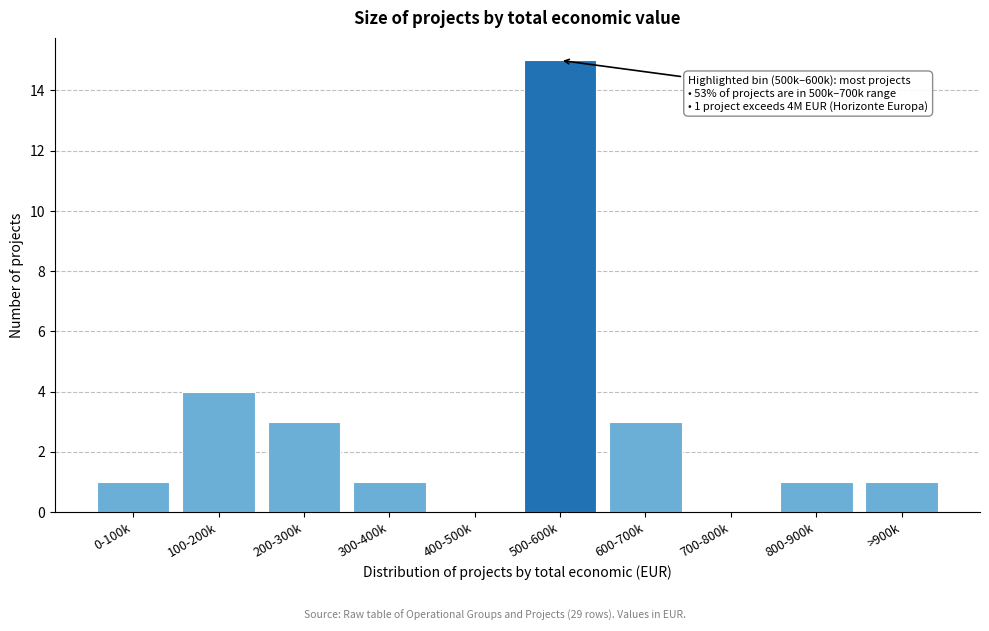

Reading right to left, extract all data points from this chart.

>900k=1	800-900k=1	700-800k=0	600-700k=3	500-600k=15	400-500k=0	300-400k=1	200-300k=3	100-200k=4	0-100k=1